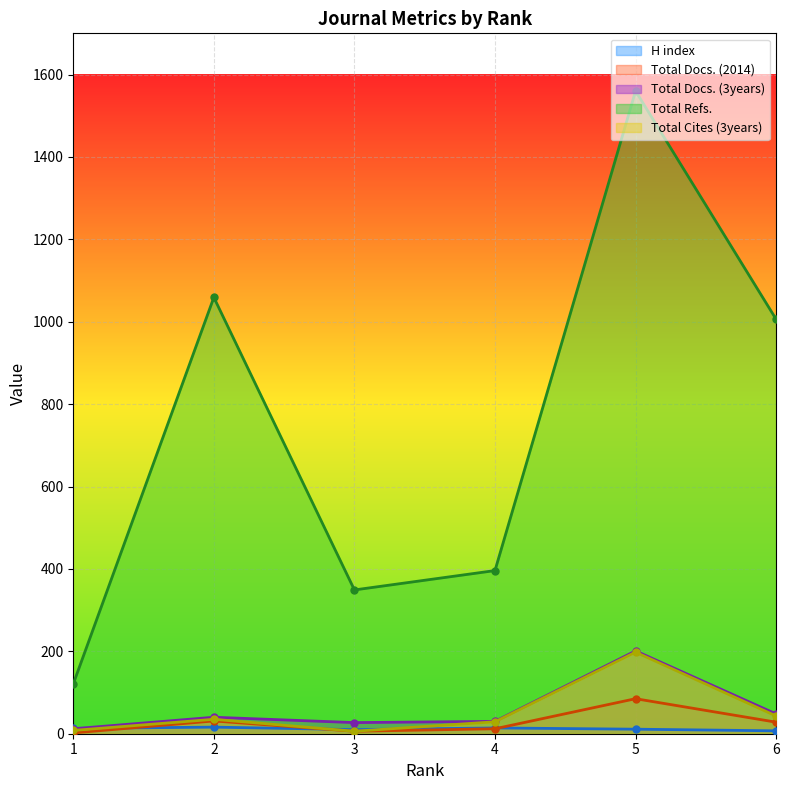

True or false: H index has more than 1 points higher than both neighbors.

True